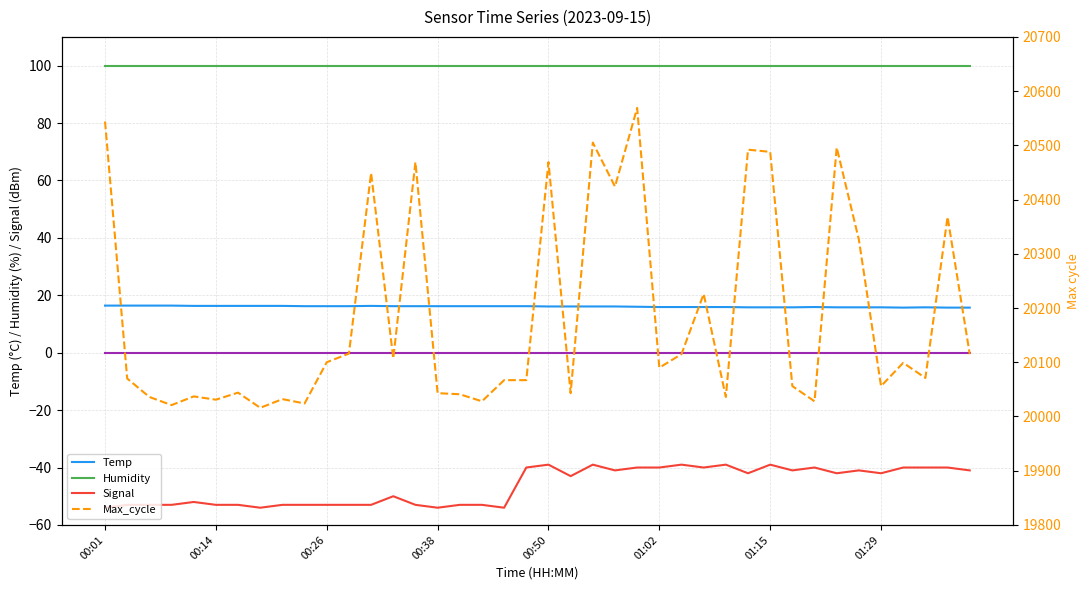

At which category is the sum across all series the highest?

24